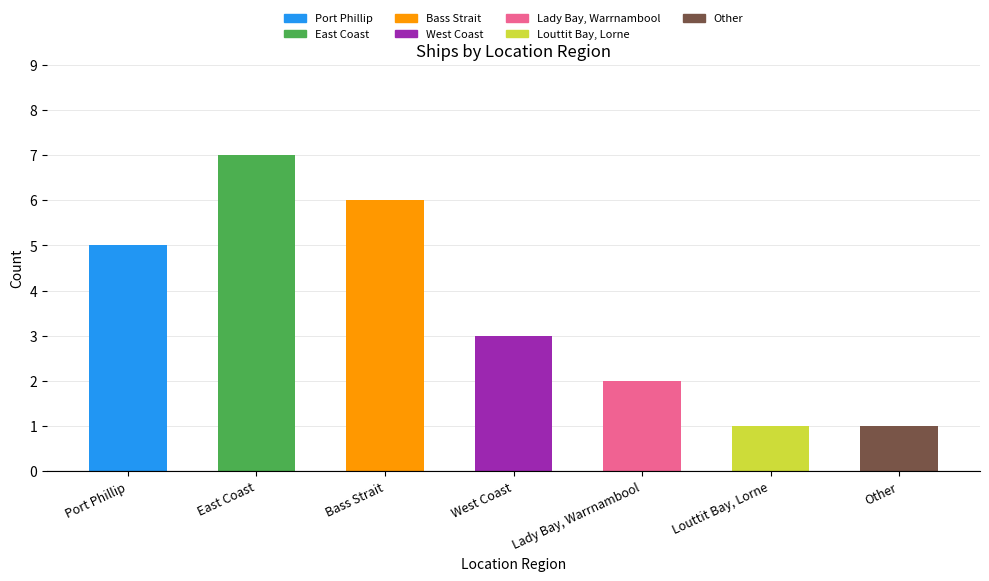

Count the values in the range 1 to 6.

6